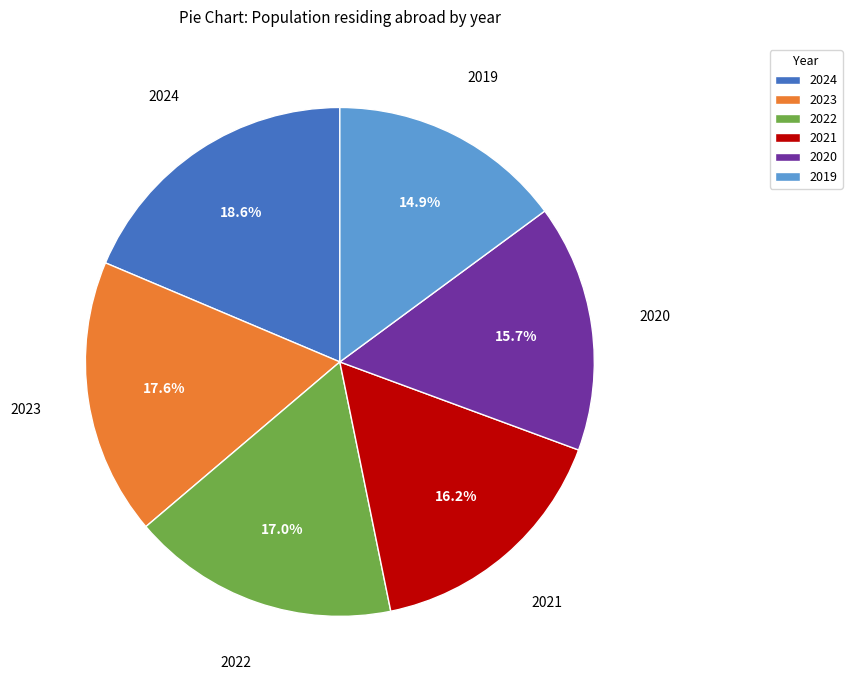

Approximately how many times larger is the value at 2021 compared to 2020?

1.0